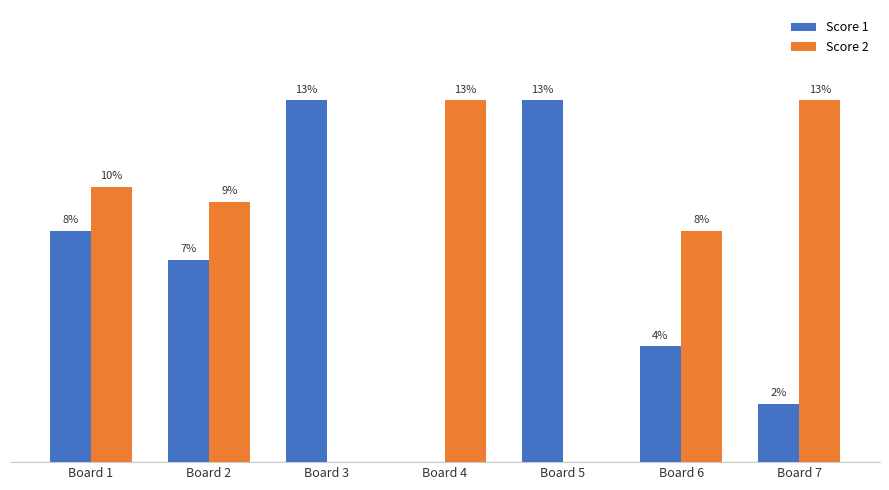

What is the difference between the highest and lowest values at Board 6?

8